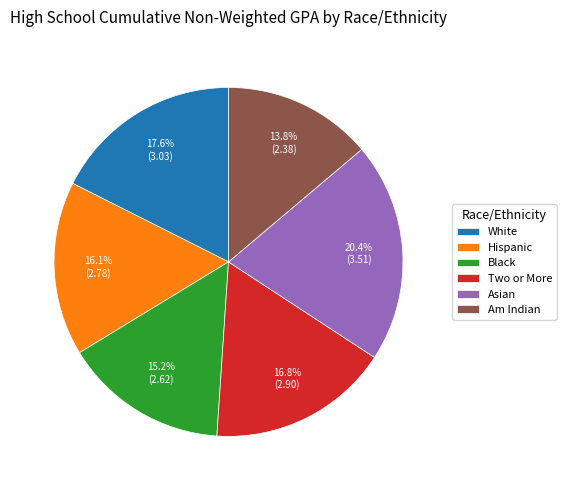

Does Asian account for over 50% of the chart?

No